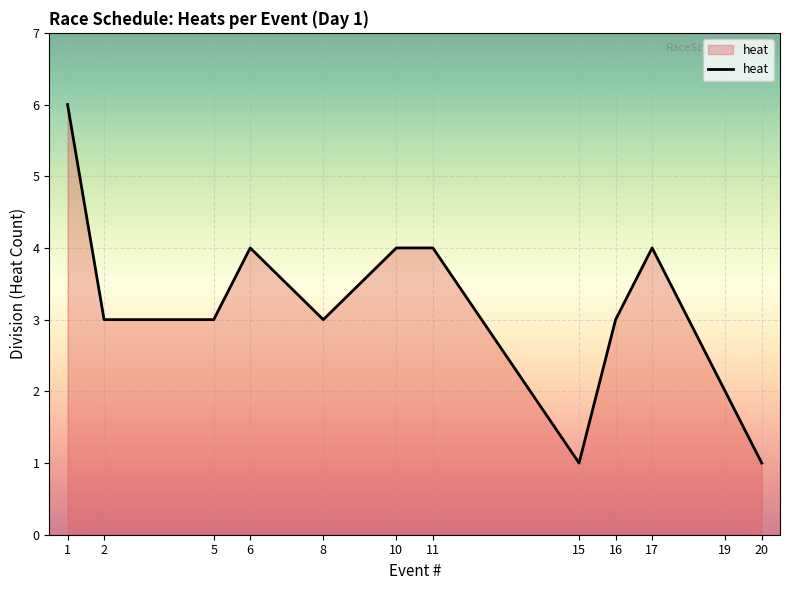

Approximately how many times larger is the value at 10 compared to 5?

1.3